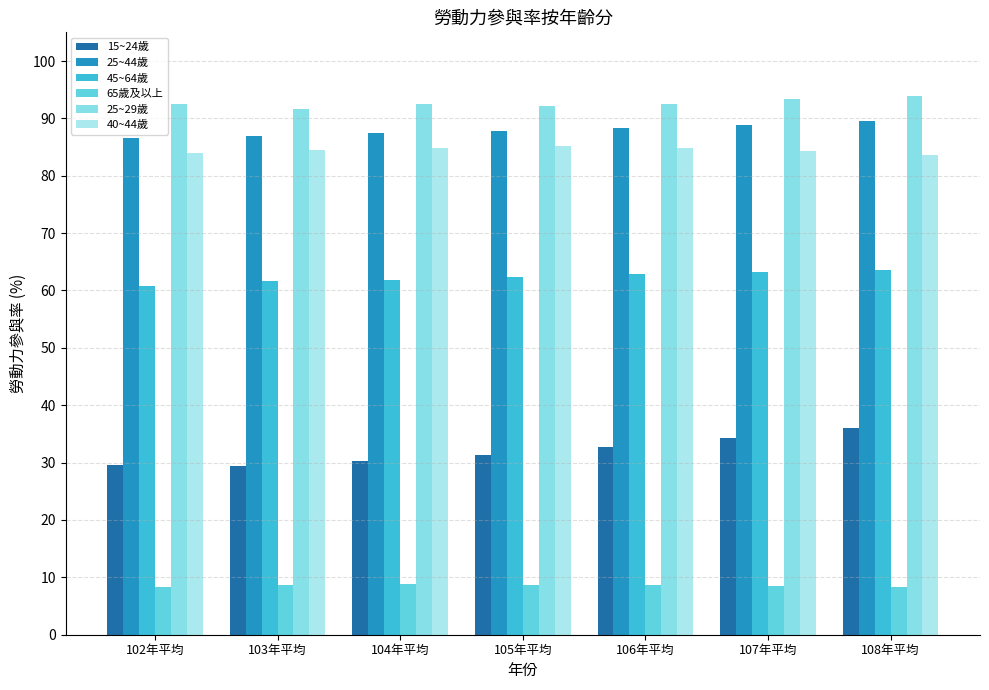

Reading right to left, transcribe all the data shown in this chart.

15~24歲: 36.1	34.3	32.7	31.4	30.2	29.4	29.6
25~44歲: 89.5	88.8	88.3	87.8	87.4	86.8	86.6
45~64歲: 63.5	63.2	62.8	62.4	61.9	61.6	60.7
65歲及以上: 8.3	8.4	8.6	8.6	8.8	8.7	8.3
25~29歲: 94.0	93.4	92.4	92.2	92.5	91.7	92.5
40~44歲: 83.5	84.3	84.8	85.2	84.9	84.5	84.0